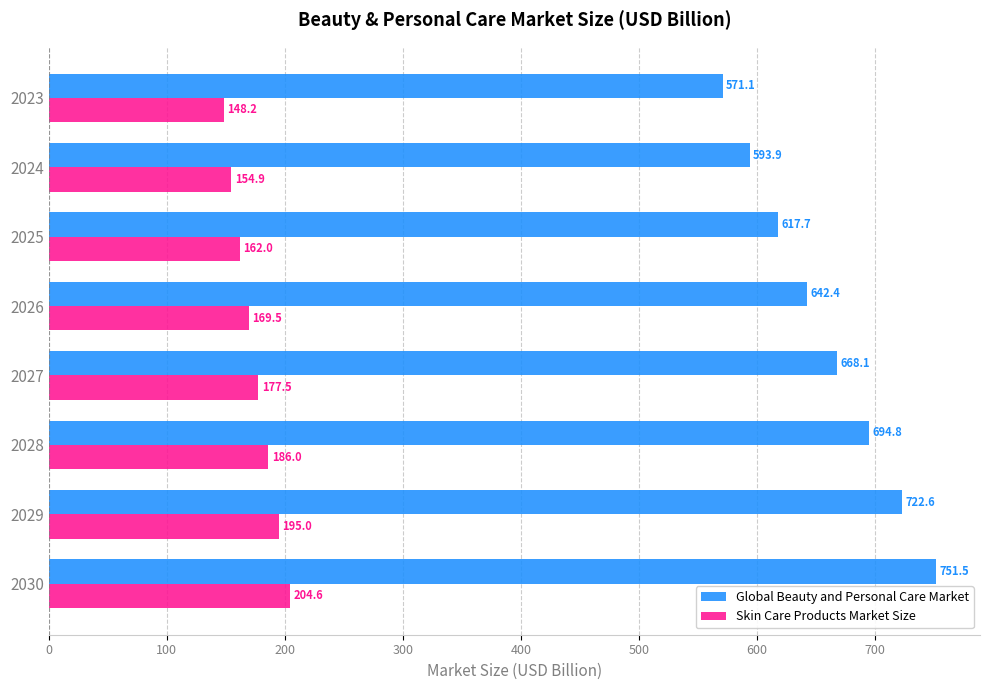

How many data points in Skin Care Products Market Size are less than 177?

4